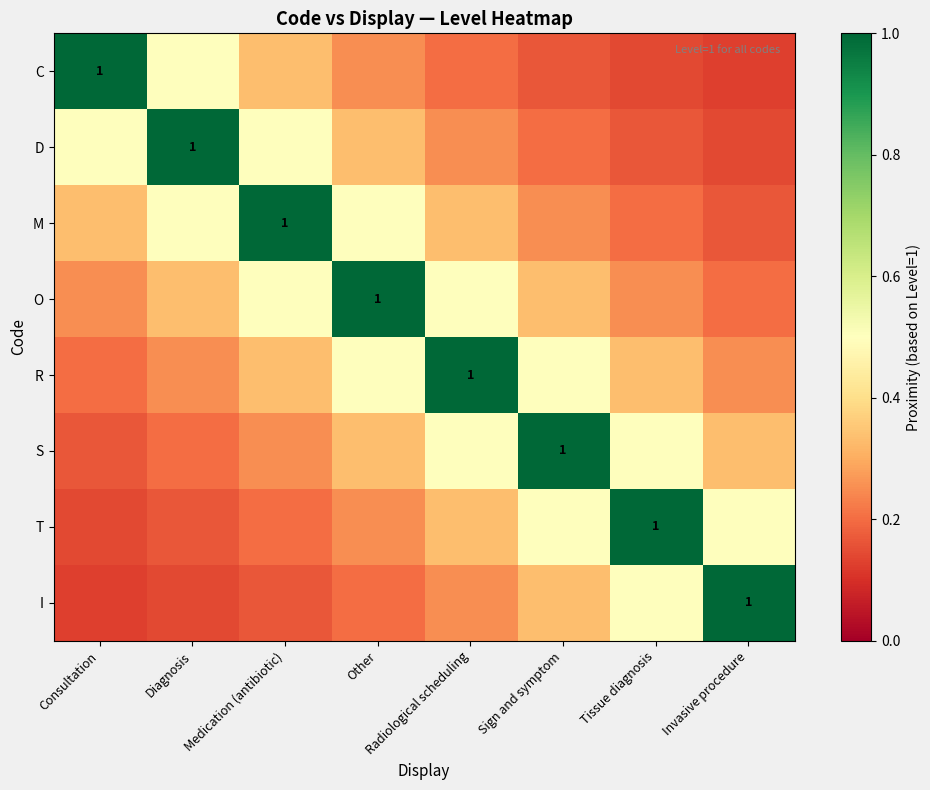

Where is I nearest to the value 0?

Consultation